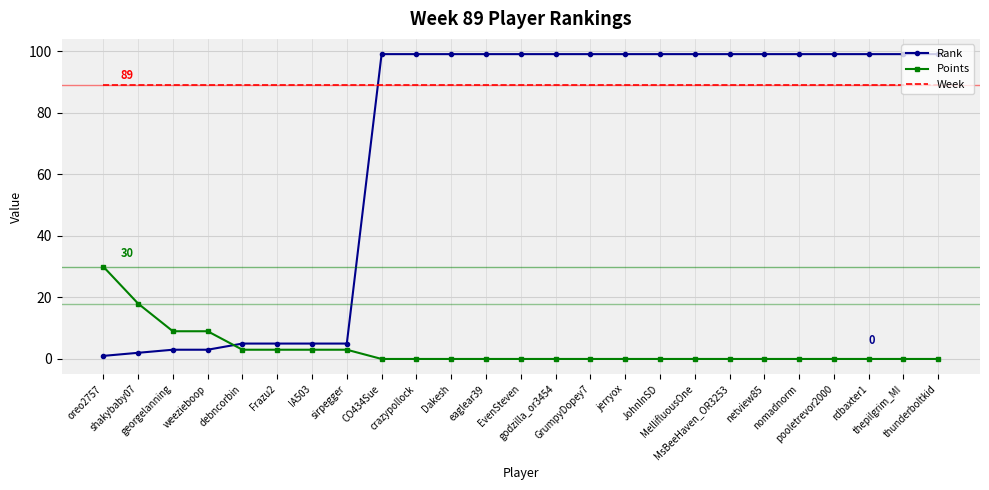

At which label does Points reach its peak?

oreo2757